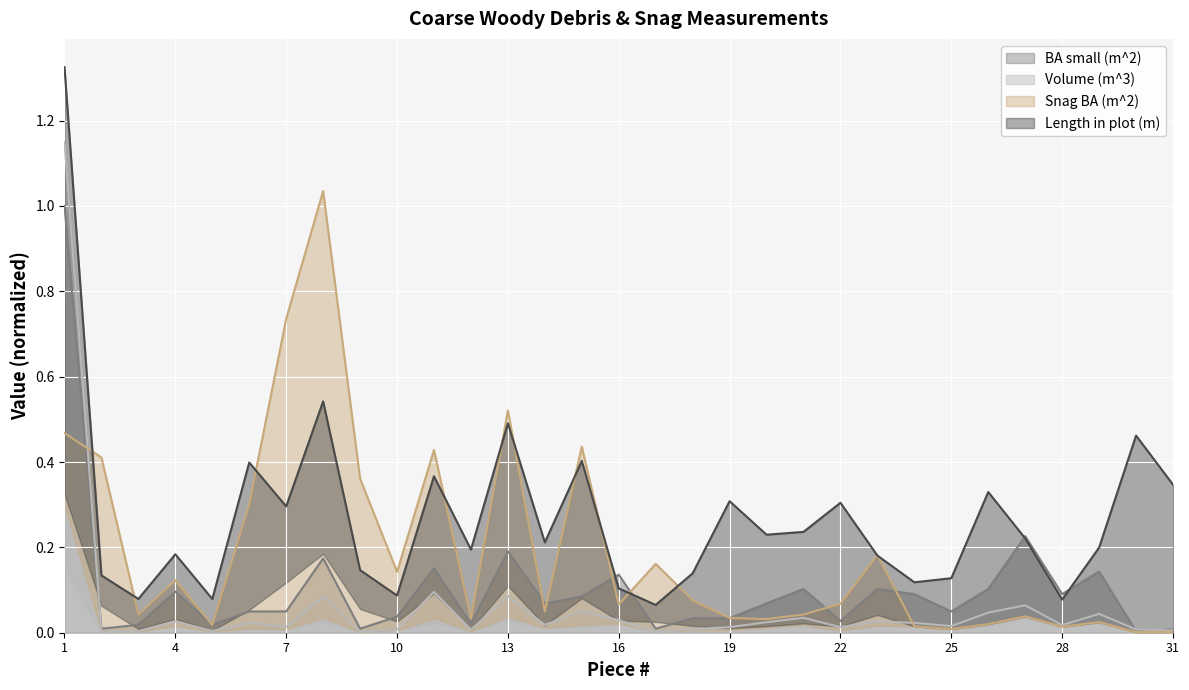

At which label is Length in plot (m) closest to 0?

17